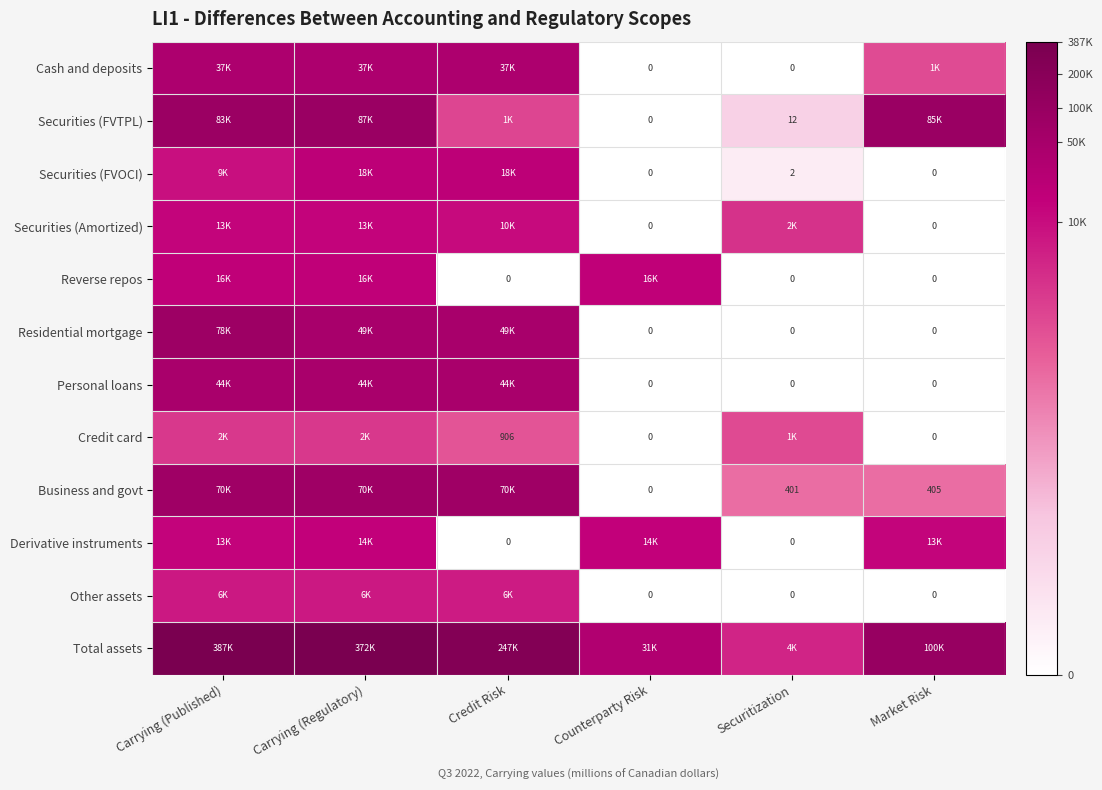

How many data points in Credit card are less than 7?

3